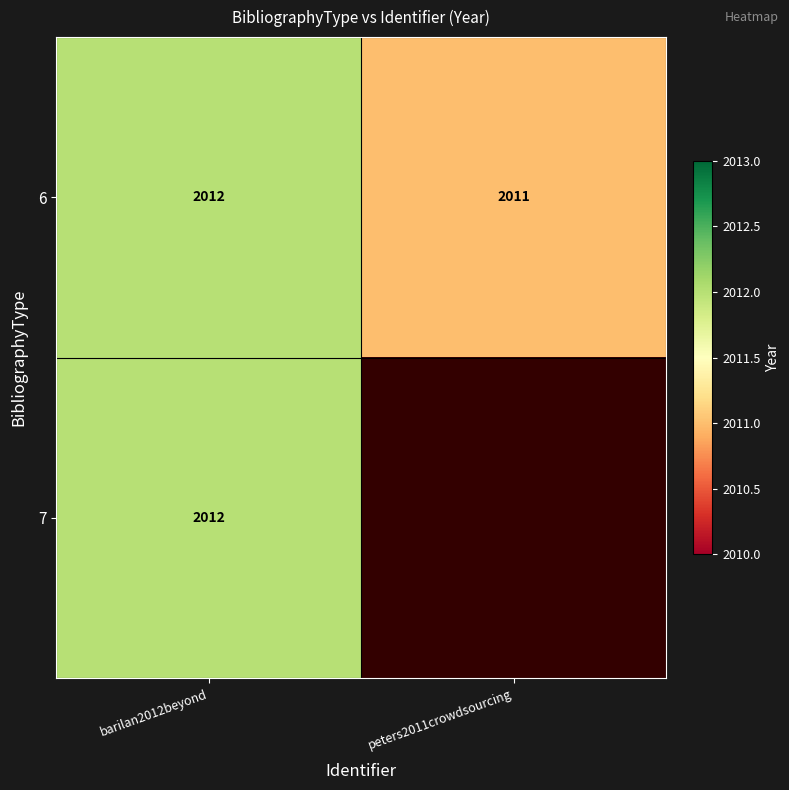

Between peters2011crowdsourcing and barilan2012beyond, which is larger?

barilan2012beyond